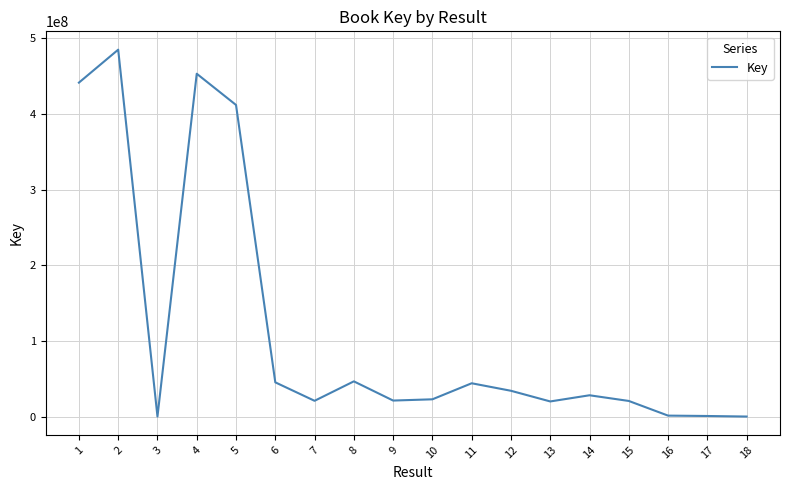

The chart shows a value of 44261506 at 11. True or false?

True